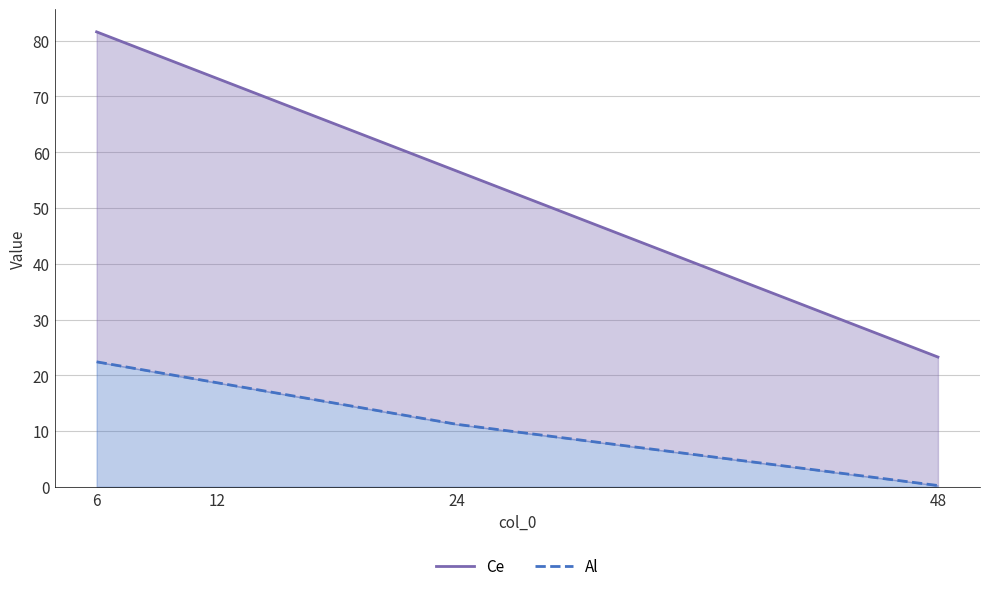

True or false: Ce has more than 1 interior local peaks.

False